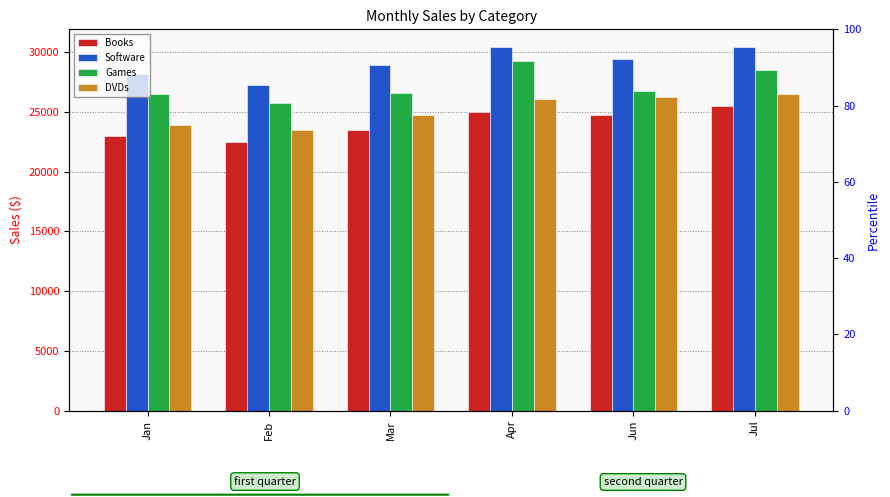

What is the smallest value displayed?

22500